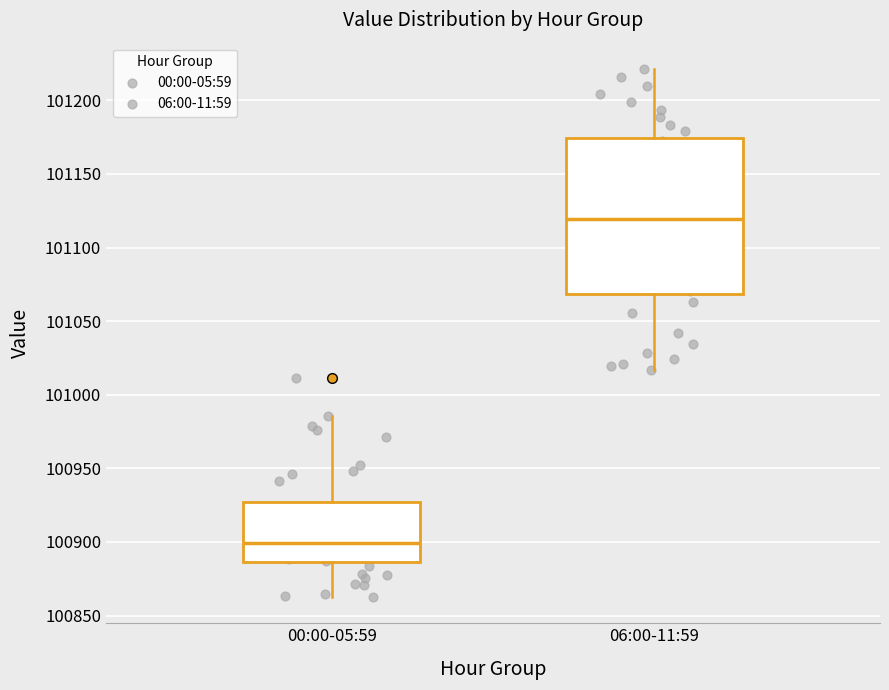

Reading left to right, read every box against the y-axis: the position of its median line, the range the box covers, and the ends of its whiskers. The values are not printed on the chart, so give them approximately, as read against the axis.

00:00-05:59: median 100900, box 100885 to 100925, whiskers 100865 to 100985
06:00-11:59: median 101120, box 101070 to 101175, whiskers 101015 to 101220